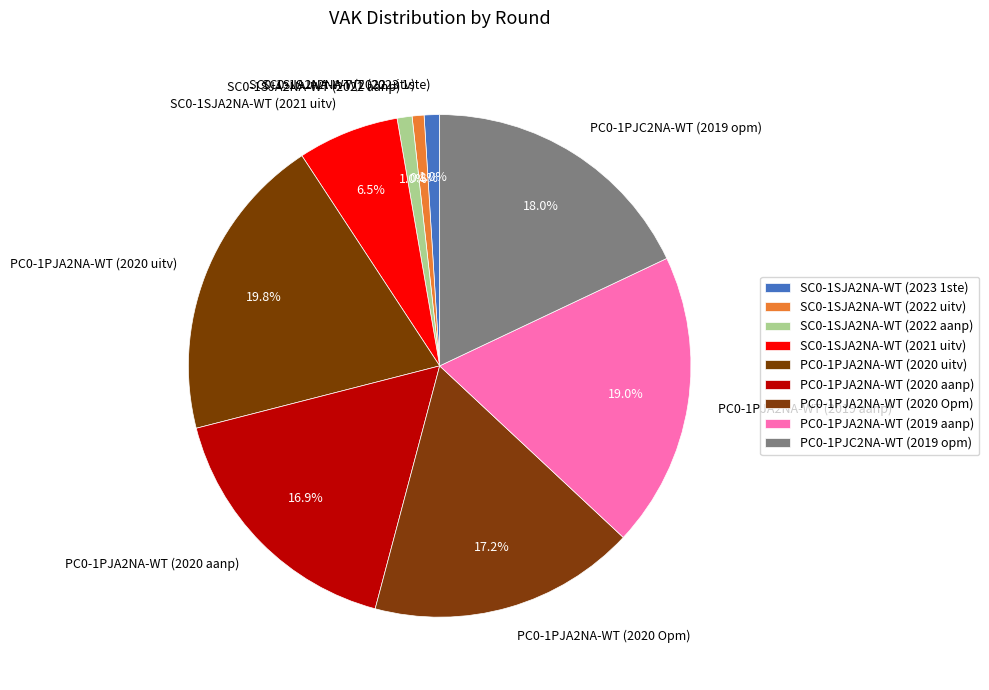

Do PC0-1PJA2NA-WT (2020 Opm) and SC0-1SJA2NA-WT (2022 uitv) together represent more than half of the pie?

No